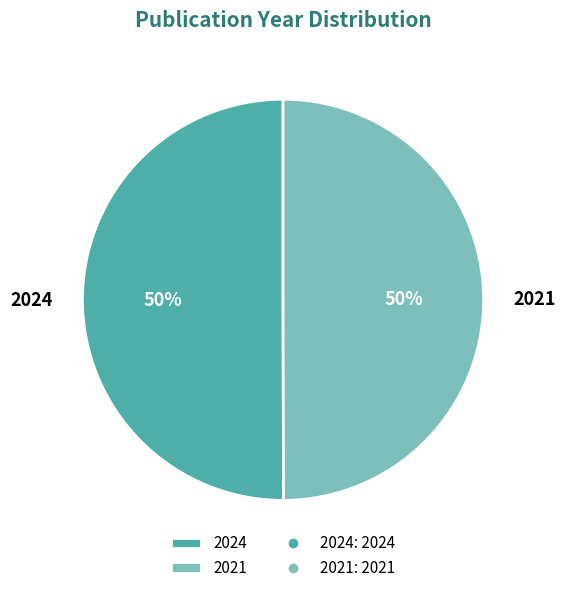

True or false: 2024 accounts for 50% of the total.

True